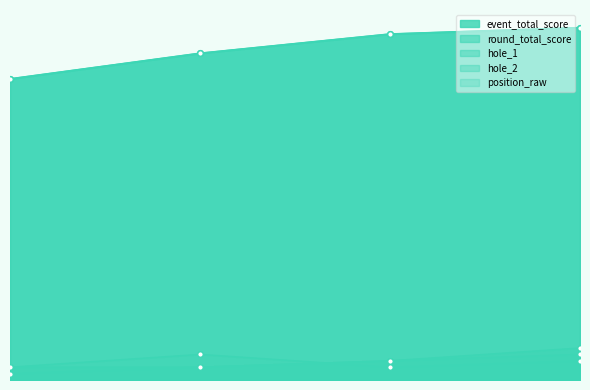

How many categories are shown in the chart?

4